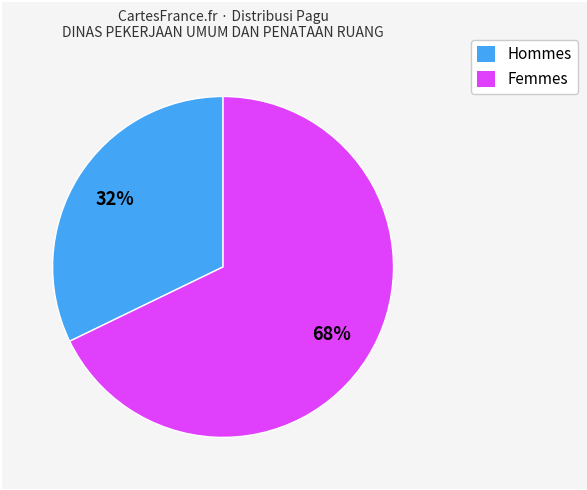

Does any single category account for the majority?

Yes